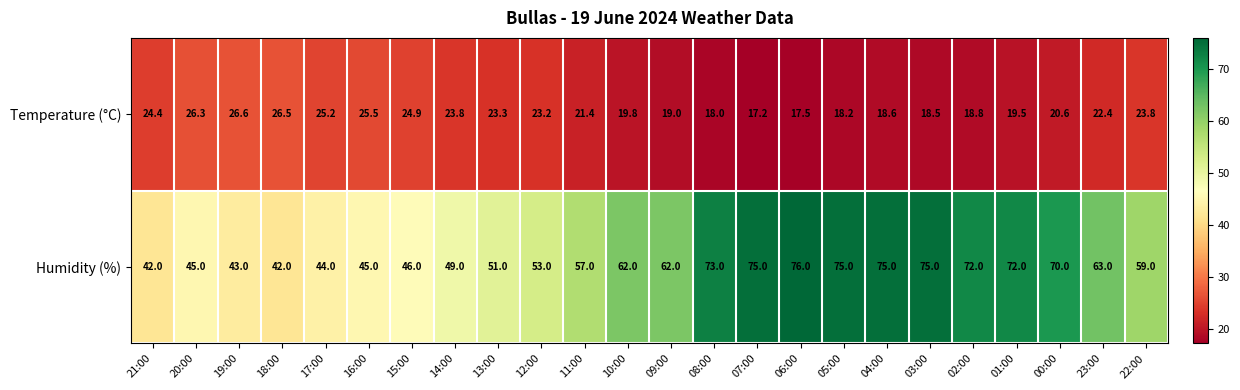

Which series has the widest spread of values?

Humidity (%)